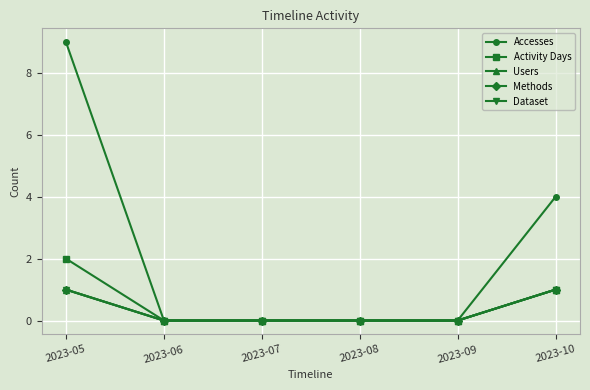

Between 2023-10 and 2023-07, which is larger?

2023-10